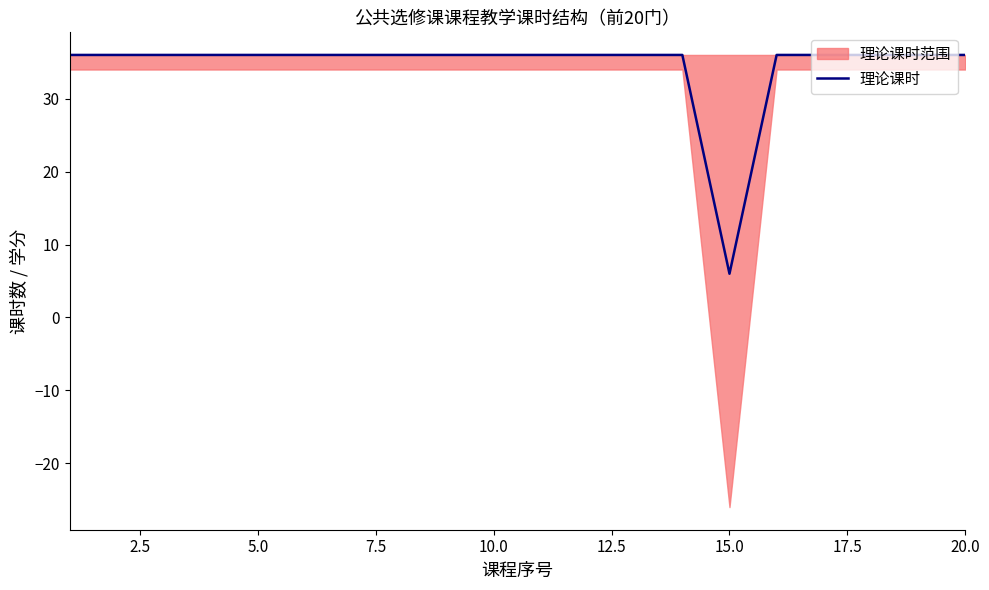

What is the minimum value shown in the chart?

6